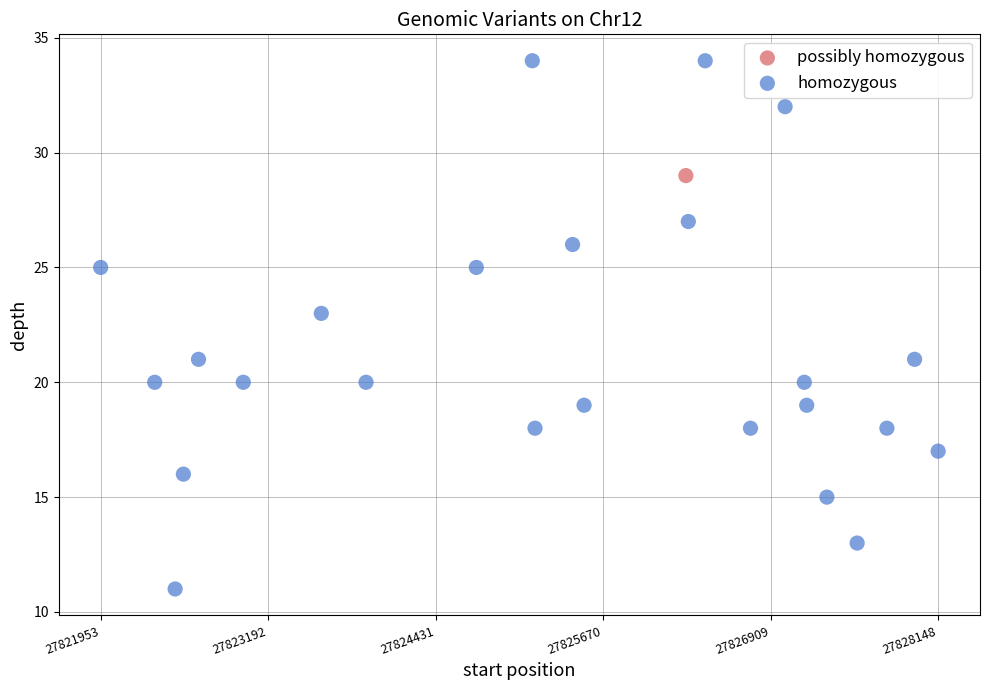

What are all the series names shown in the legend?

homozygous, possibly homozygous